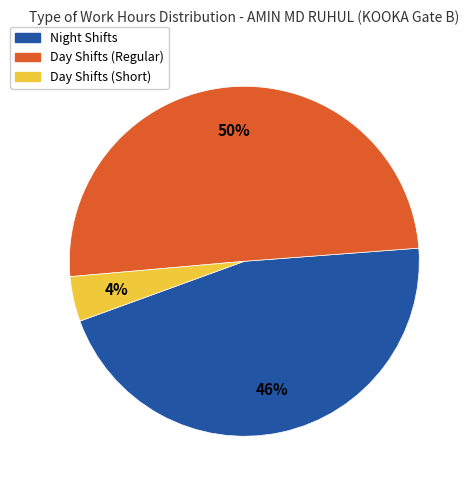

What is the smallest slice in the pie chart?

Day Shifts (Short)